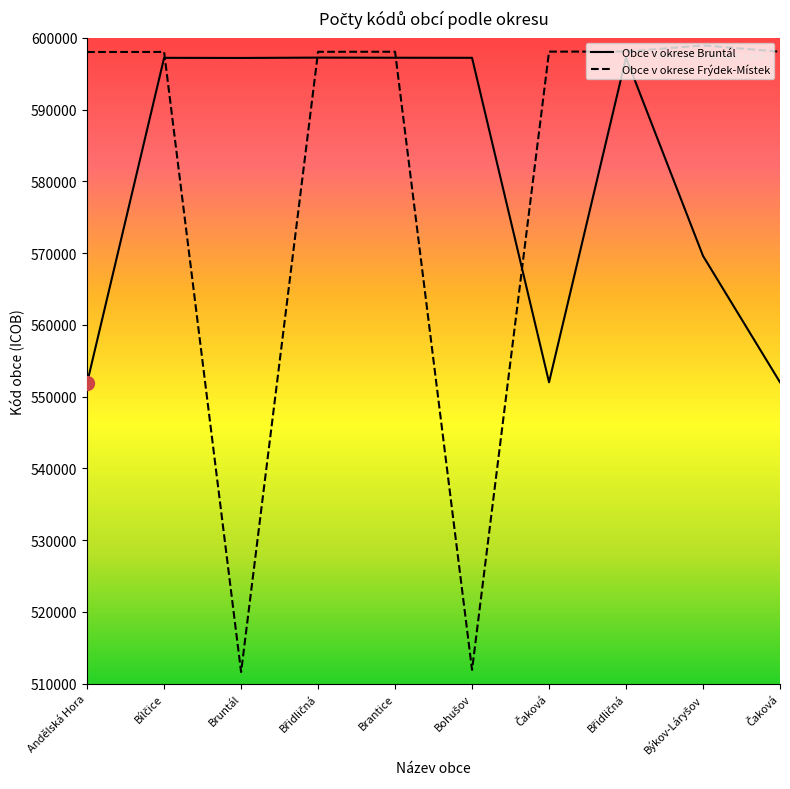

What are all the series names shown in the legend?

Obce v okrese Bruntál, Obce v okrese Frýdek-Místek